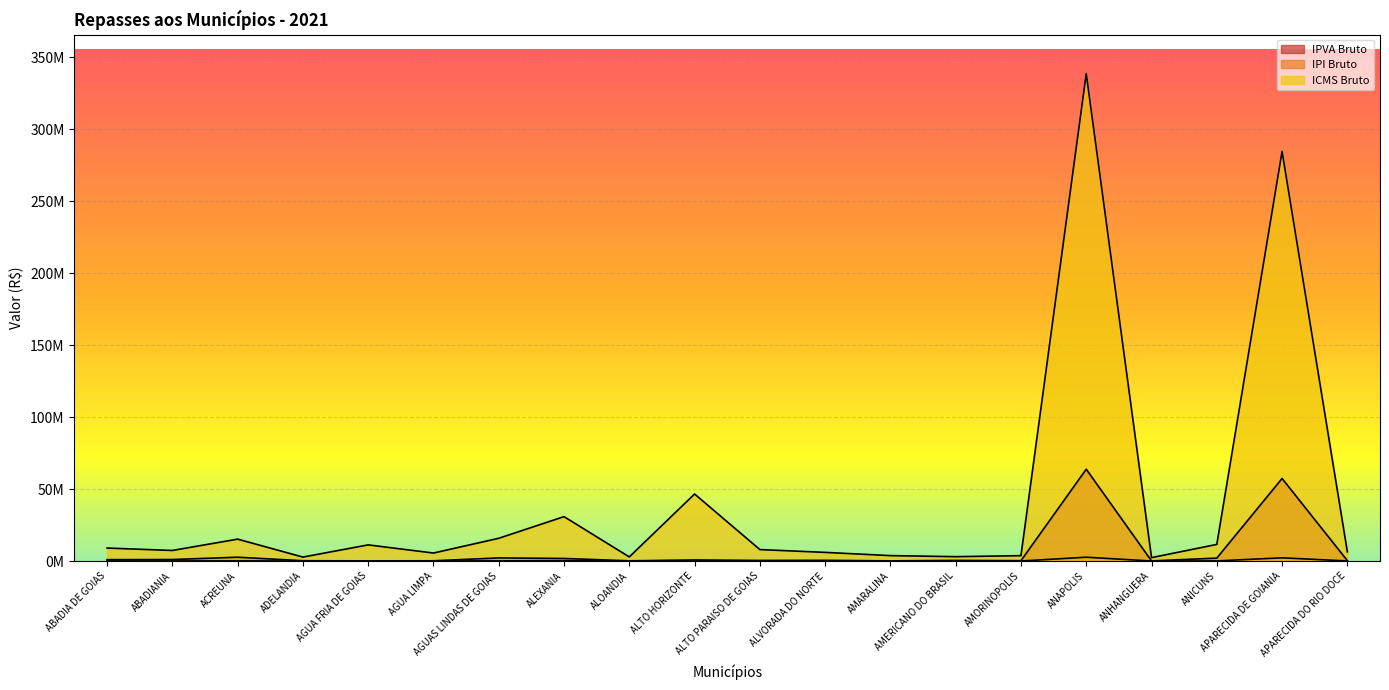

At which category does the chart reach its minimum across all series?

ANHANGUERA